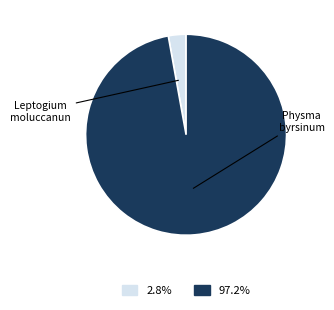

Which category has the biggest portion of the pie?

Physma